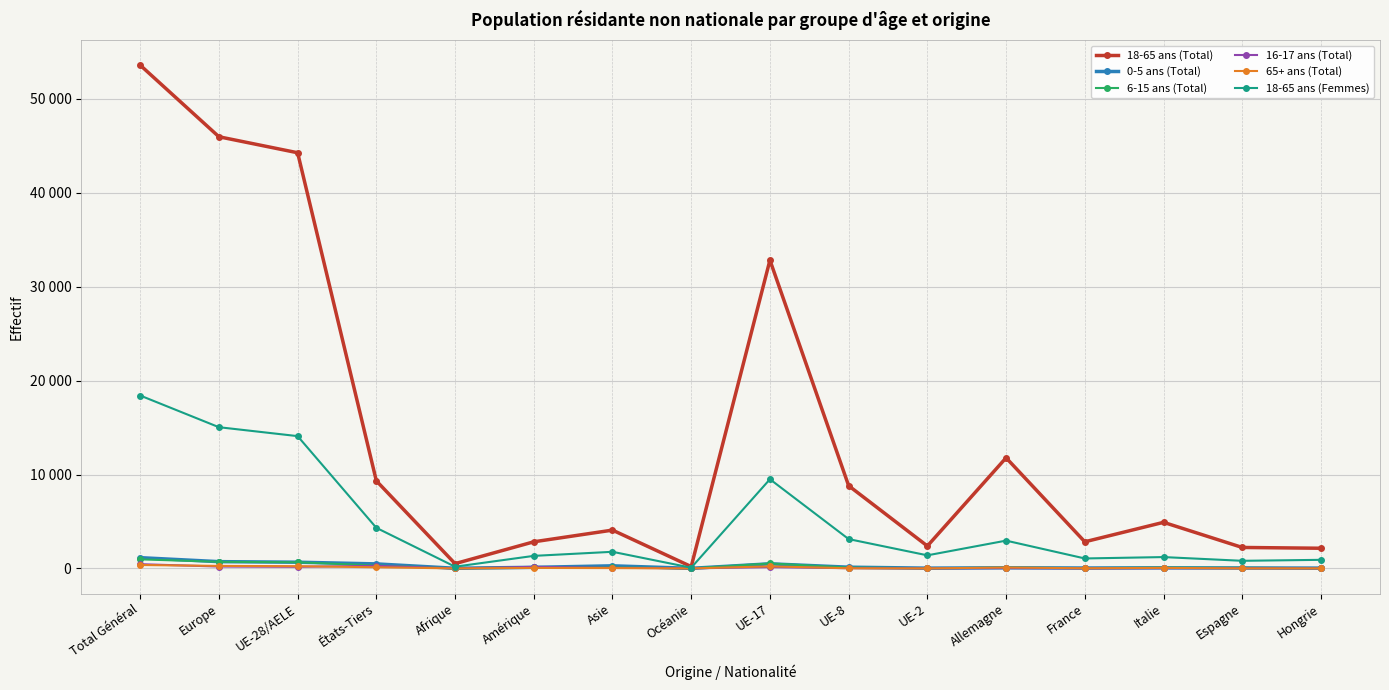

What is the smallest value displayed?

1